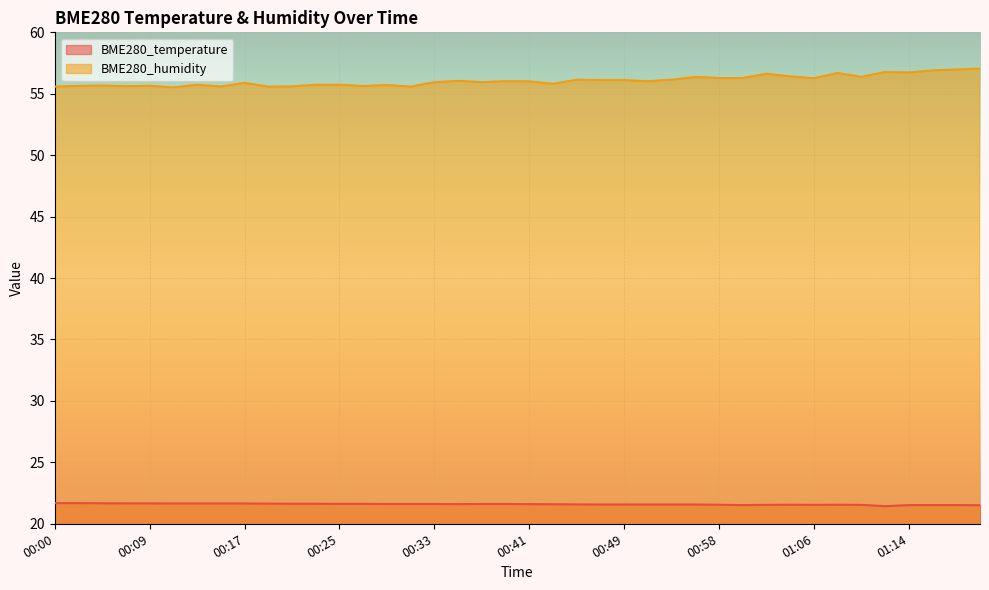

What are all the series names shown in the legend?

BME280_temperature, BME280_humidity